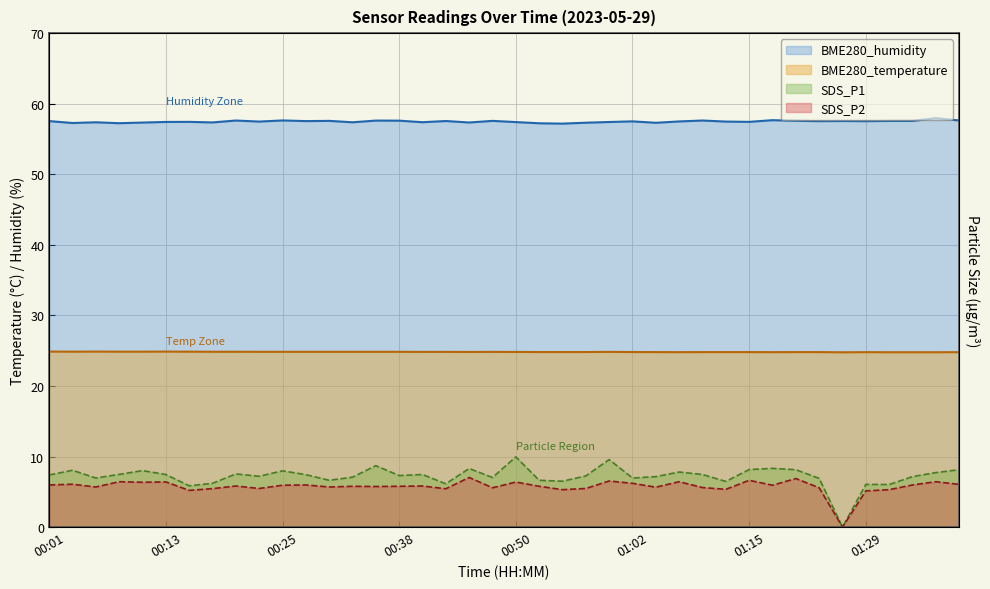

At which category does SDS_P2 reach its first local peak?

00:03